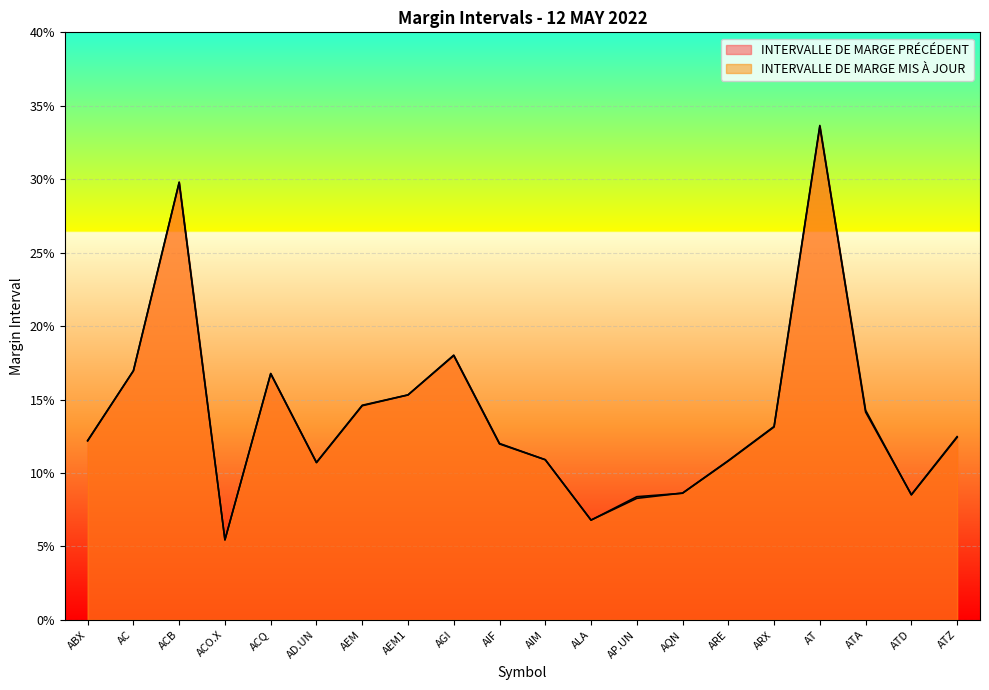

At which label does INTERVALLE DE MARGE PRÉCÉDENT reach its peak?

AT